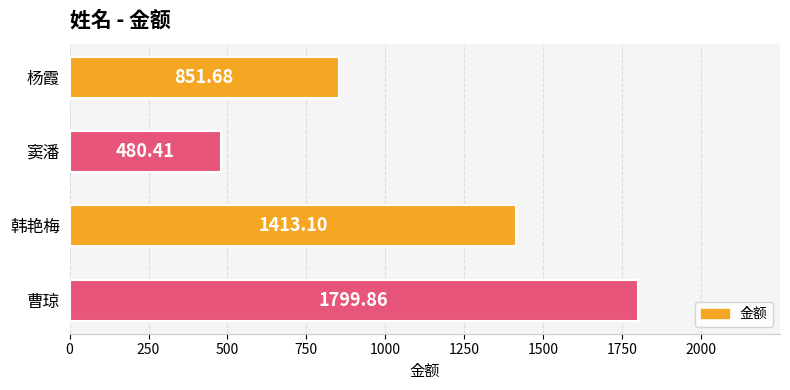

What is the difference between the values at 韩艳梅 and 杨霞?

561.4